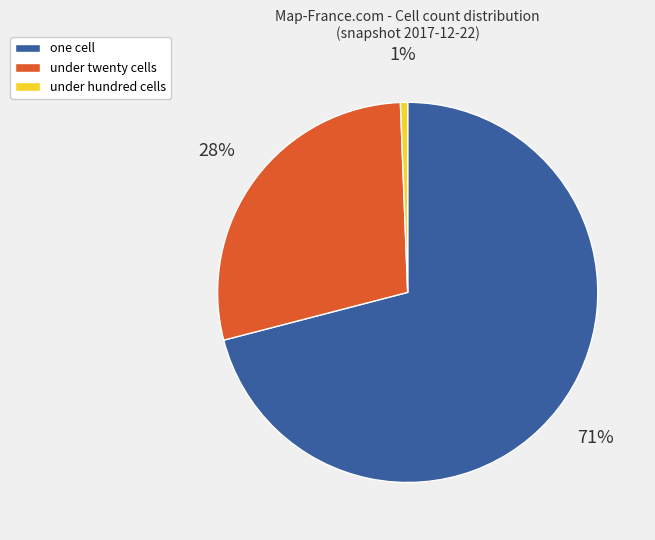

Is there any slice that represents more than half of the pie?

Yes